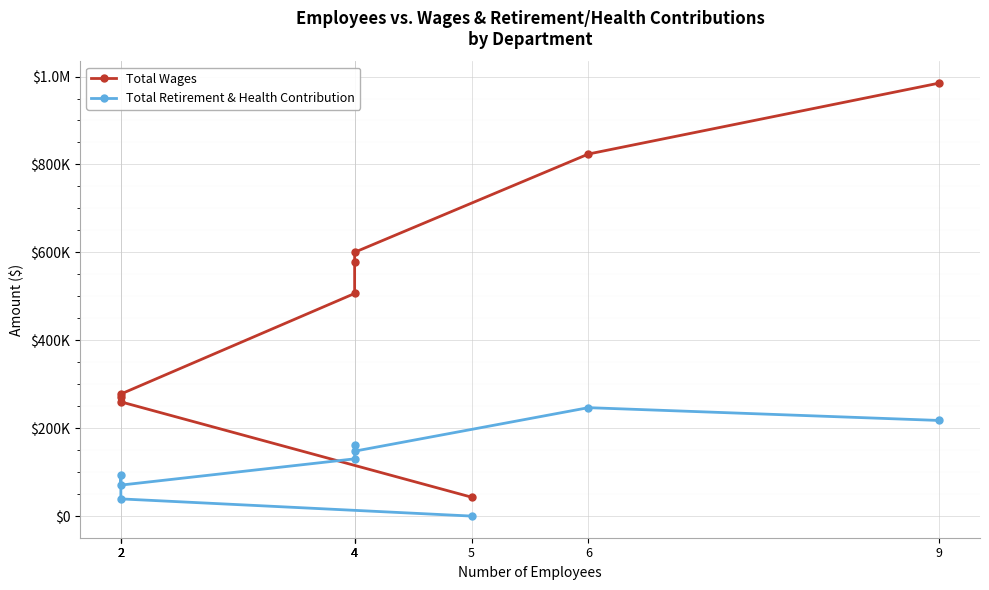

Between 6 and 4, which is larger?

6